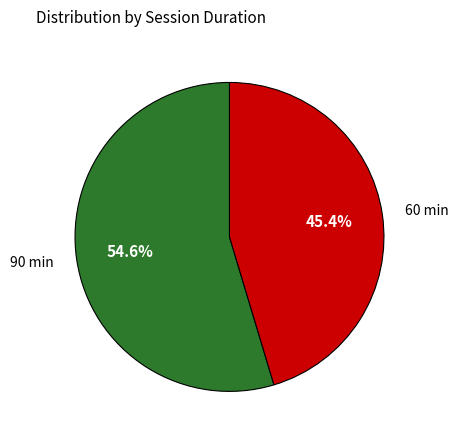

Which slice is the largest?

90 min